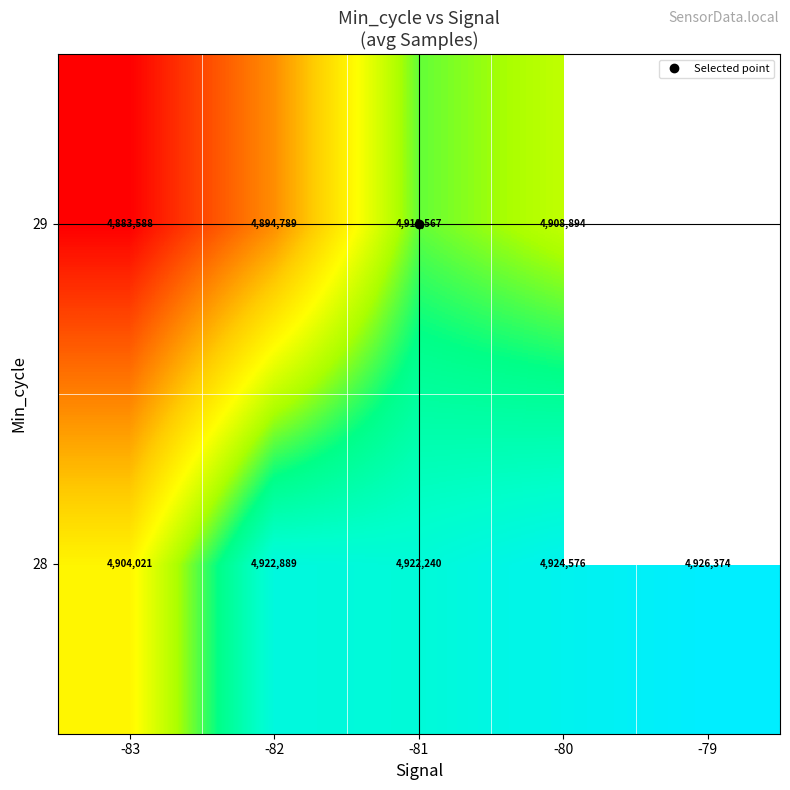

At which category is the sum across all series the highest?

-81